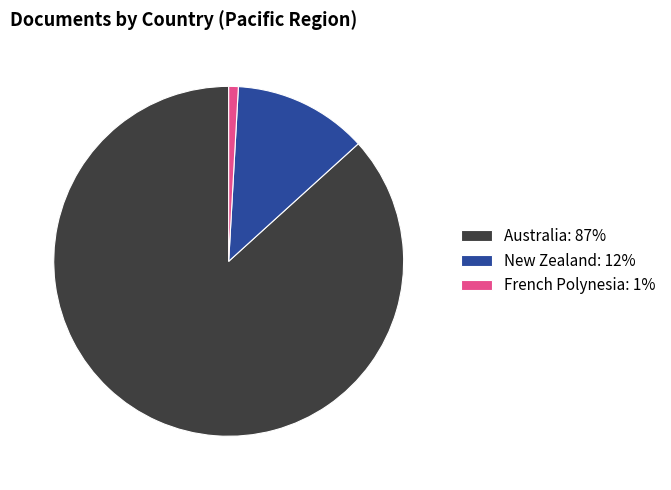

Which slice is the smallest?

French Polynesia